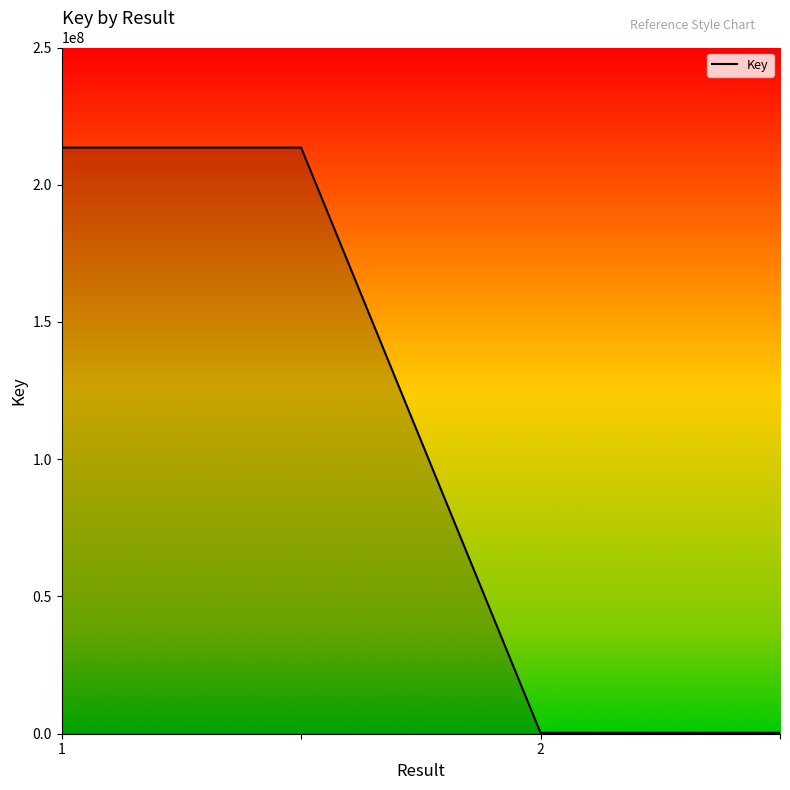

What is the smallest value displayed?

325862